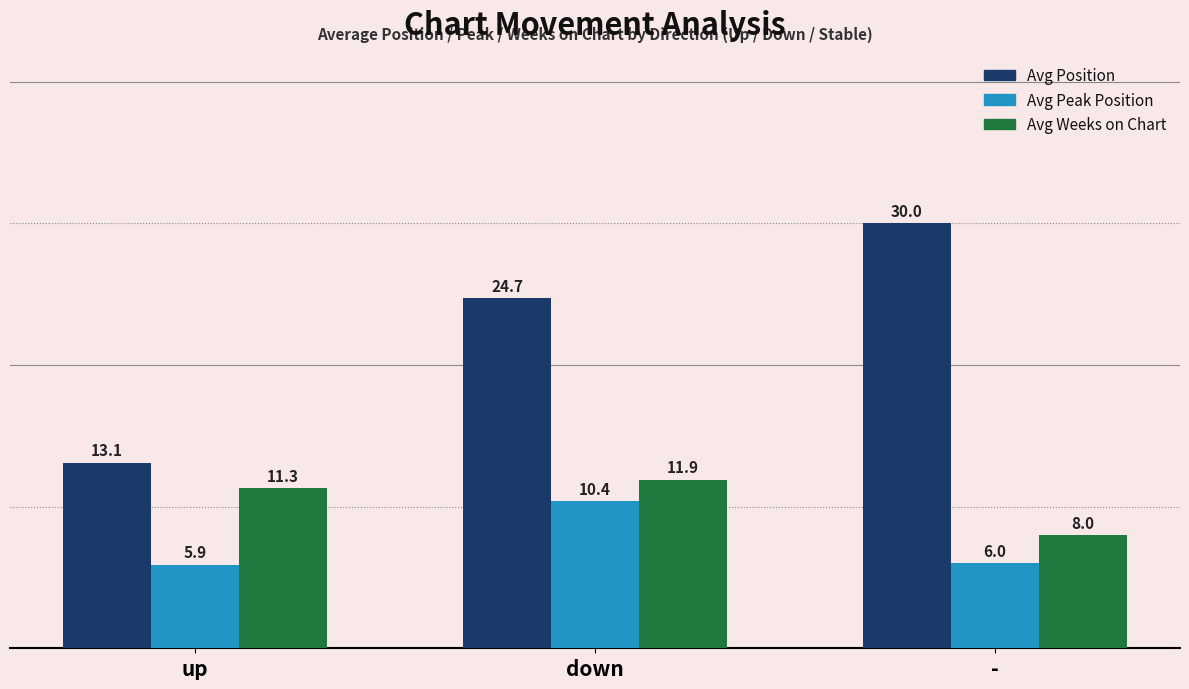

Read the Avg Weeks on Chart value at -.

8.0